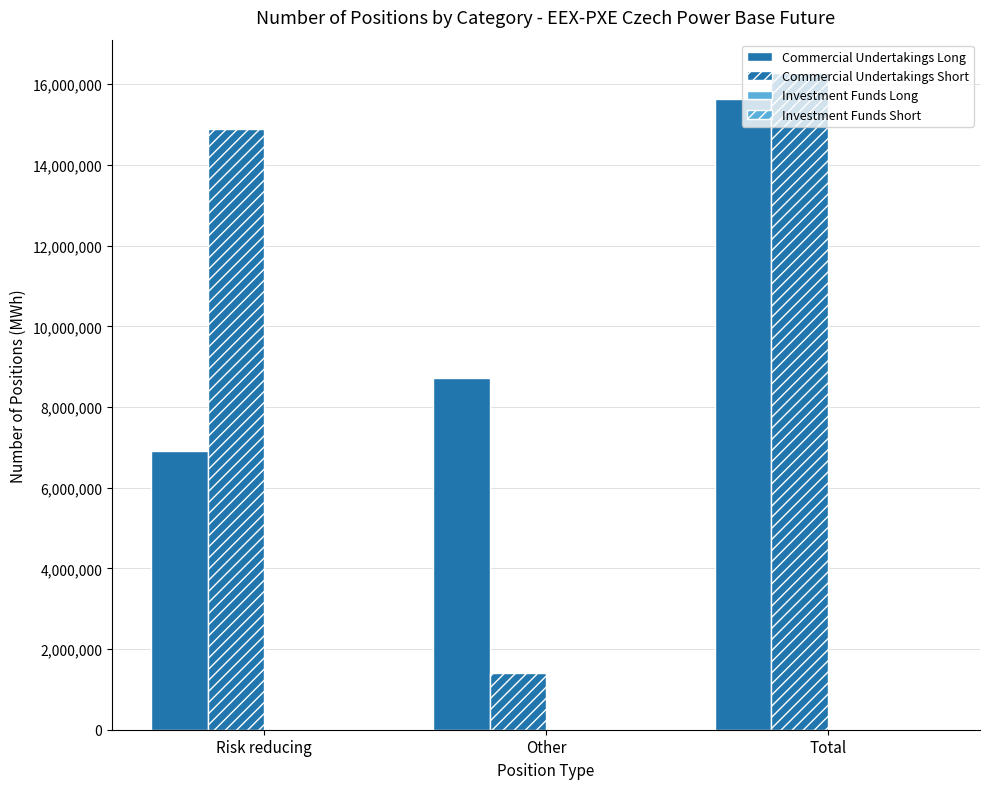

What is the greatest value displayed?

16291585